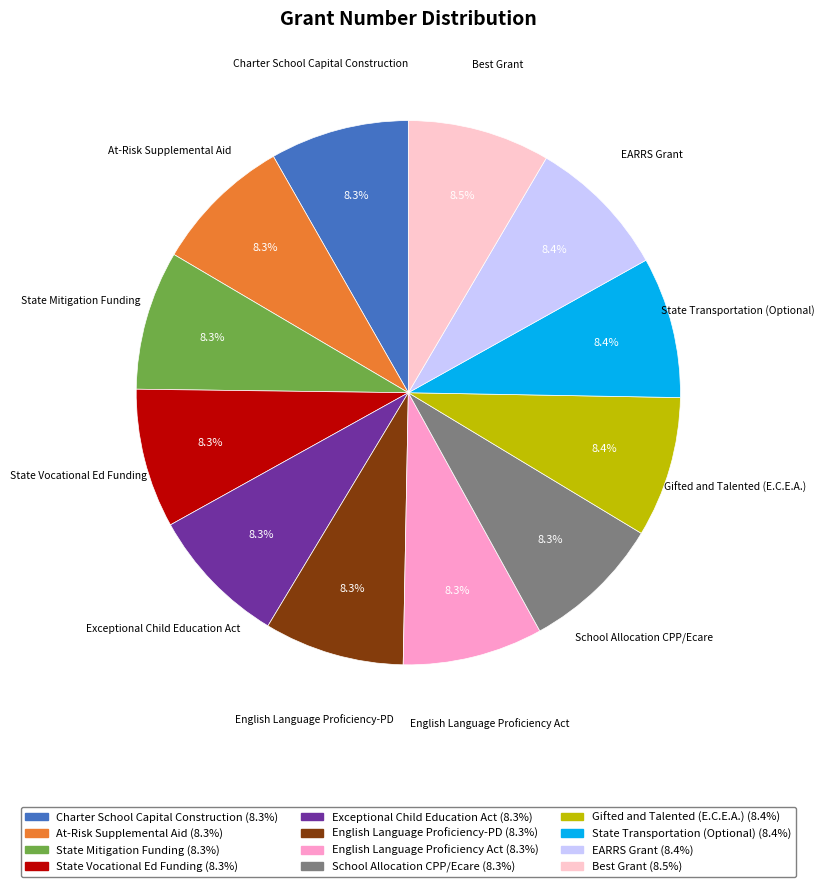

What percentage is NOT represented by State Vocational Ed Funding?

91.7%